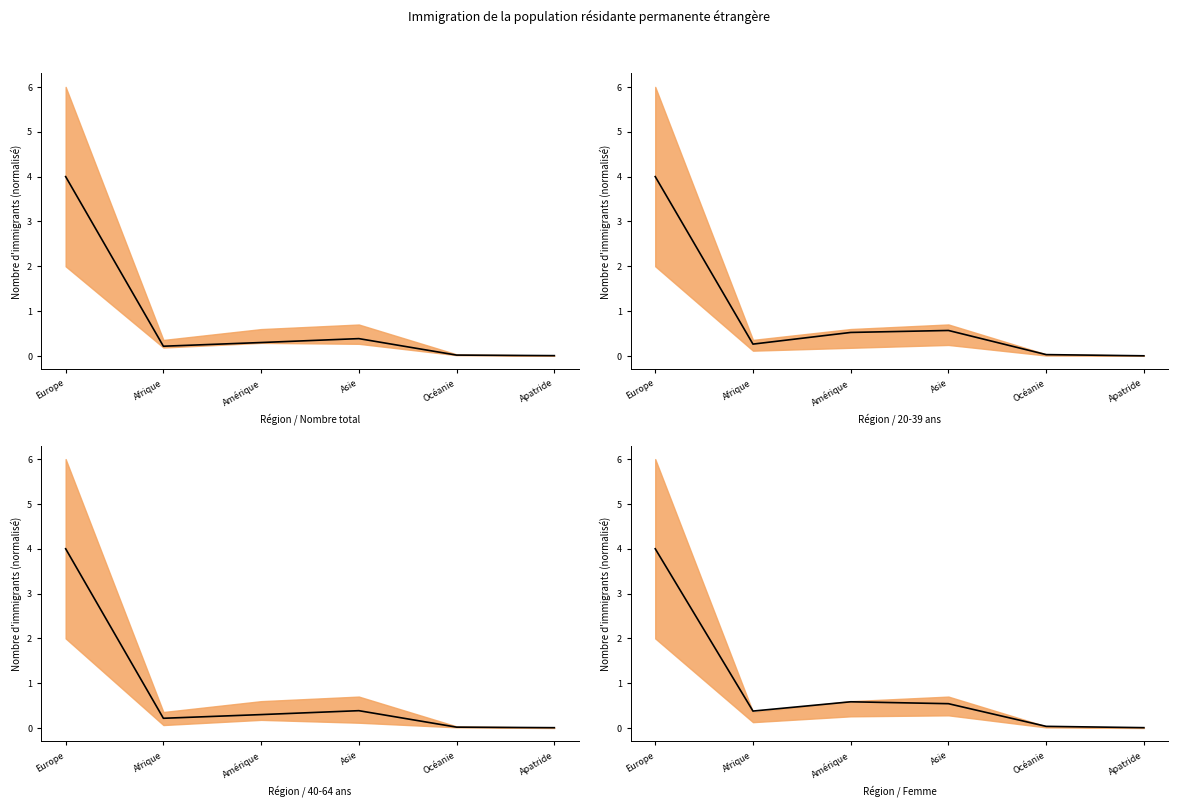

Which series has the largest range (max minus min)?

Femme